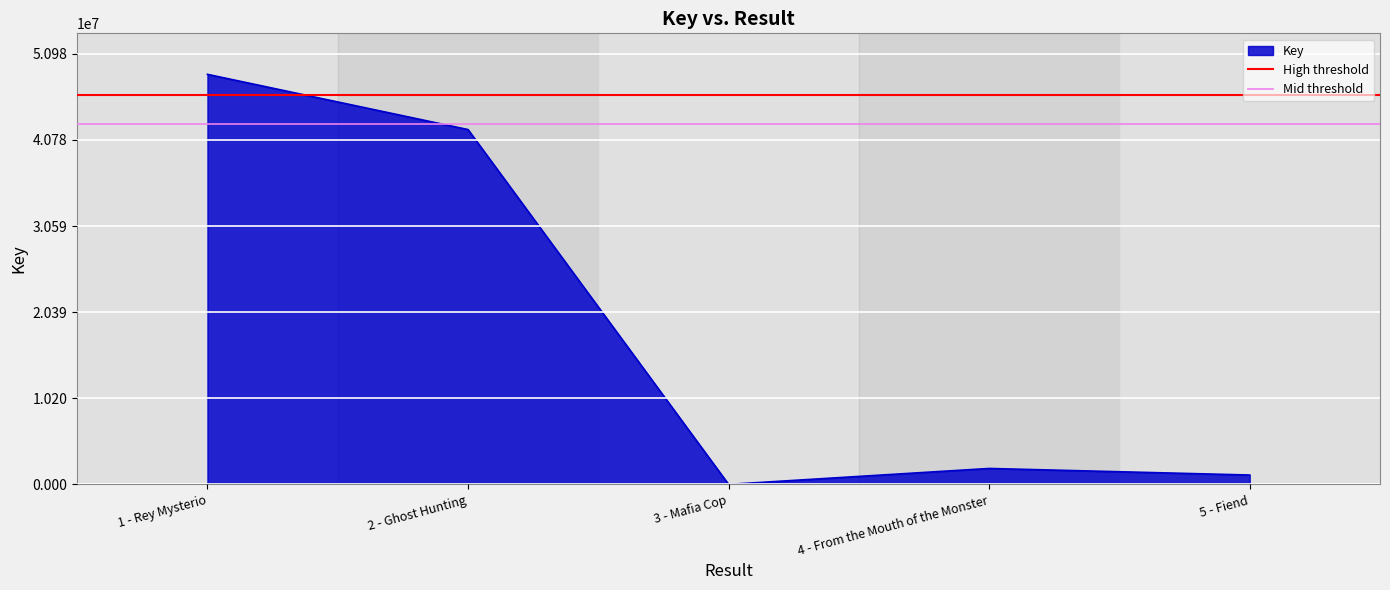

The value of Key at 2 - Ghost Hunting is 42009649. True or false?

True